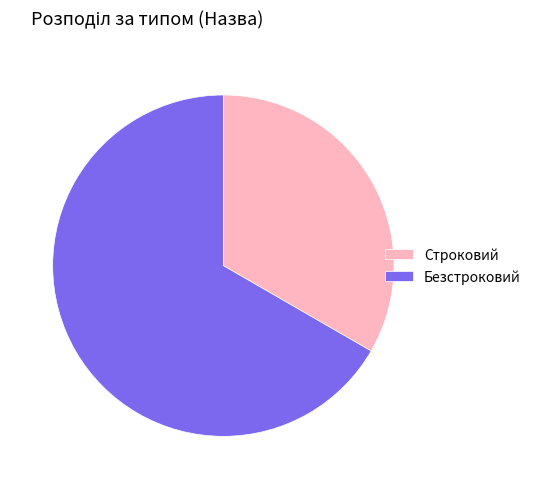

True or false: Безстроковий accounts for 67% of the total.

True